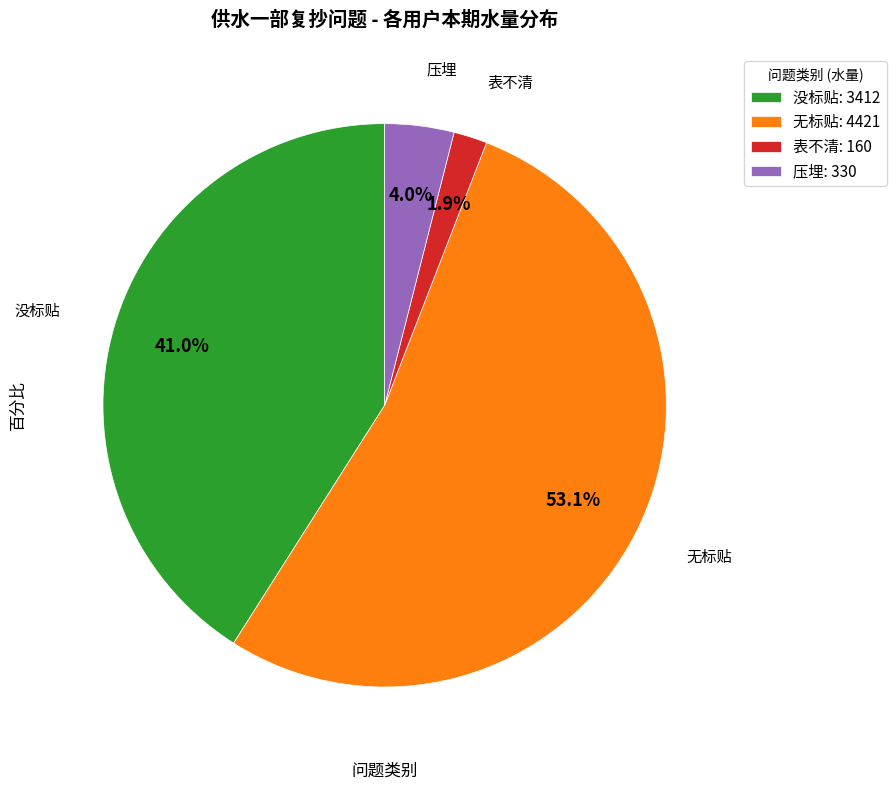

Rank the categories by value from highest to lowest.

无标贴: 4421, 没标贴: 3412, 压埋: 330, 表不清: 160